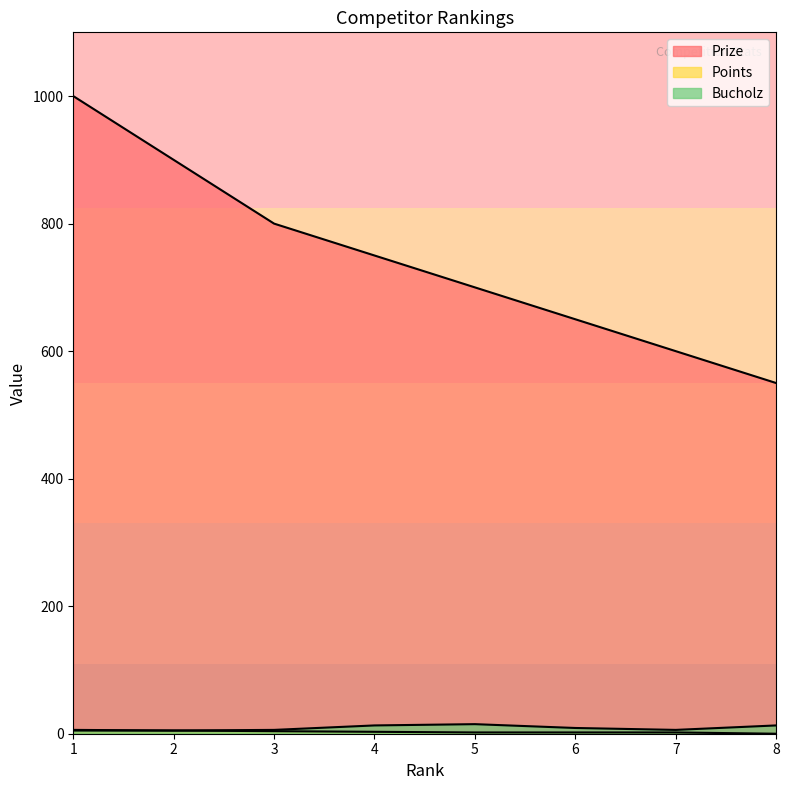

Count the Points values in the range 2 to 5.

6